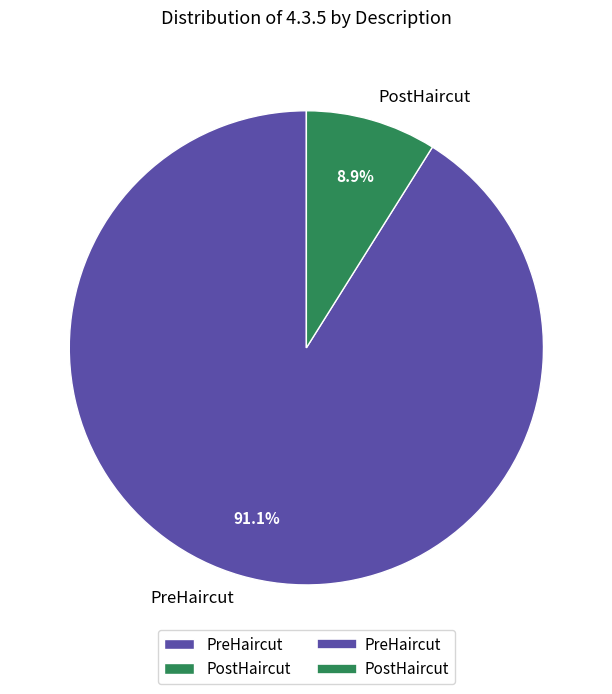

To the nearest percent, what portion does PreHaircut represent?

91%